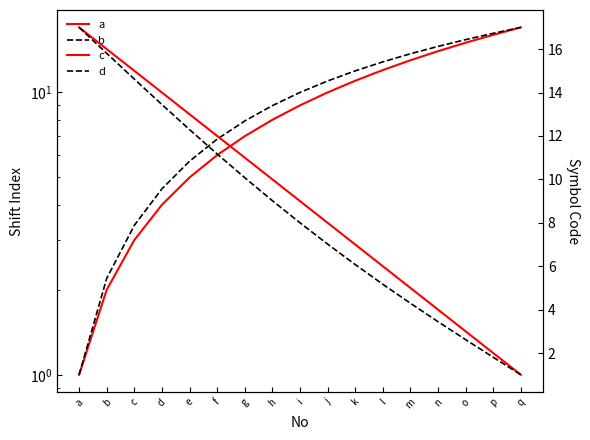

At n, list the series in order from smallest to largest.

d, c, a, b